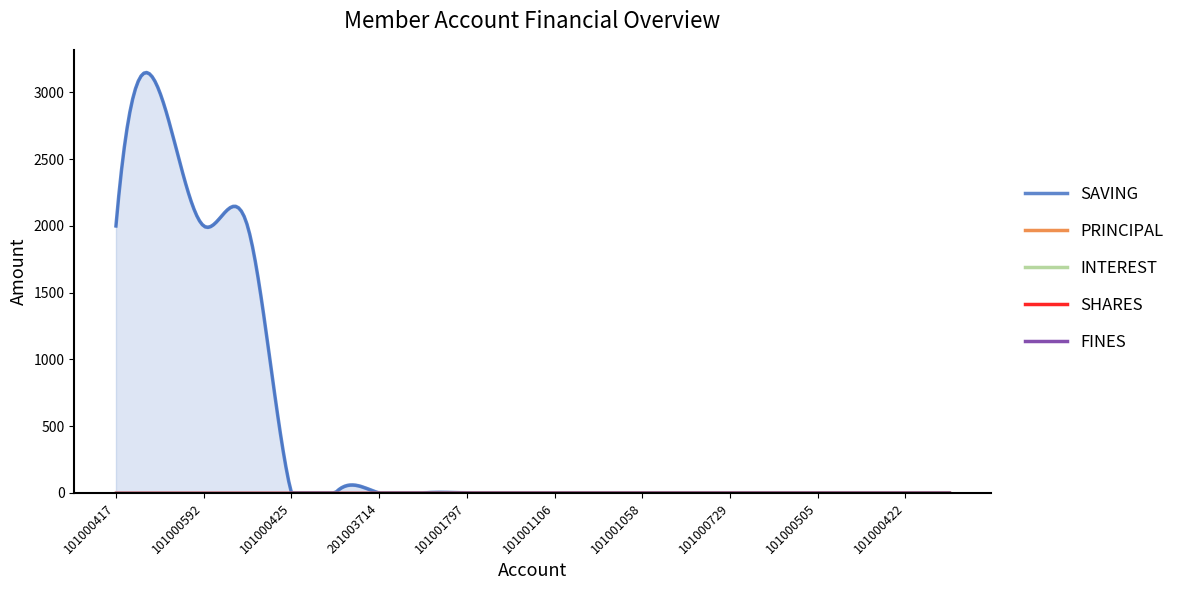

What is the maximum value shown in the chart?

3000